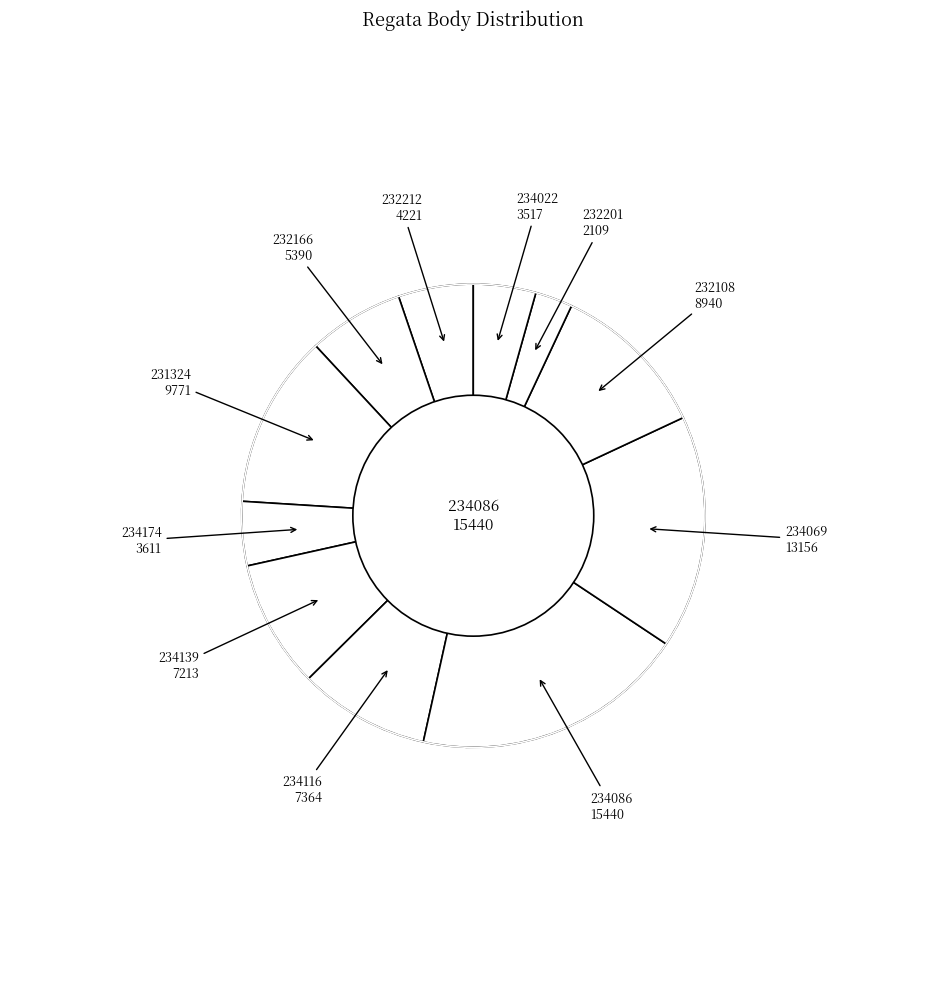

Rank the categories by value from lowest to highest.

232201, 234022, 234174, 232212, 232166, 234139, 234116, 232108, 231324, 234069, 234086